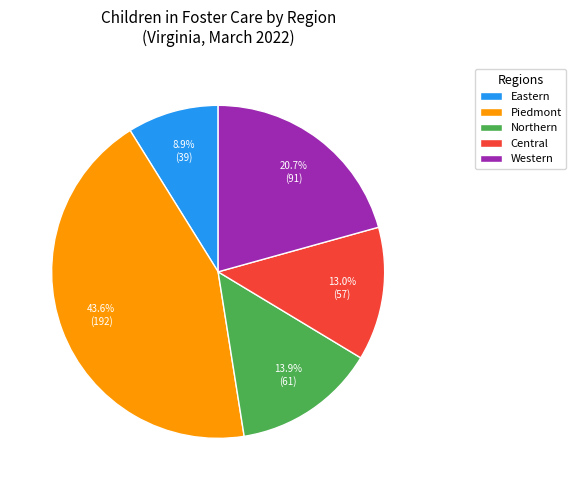

What percentage is the Northern slice, to the nearest percent?

14%